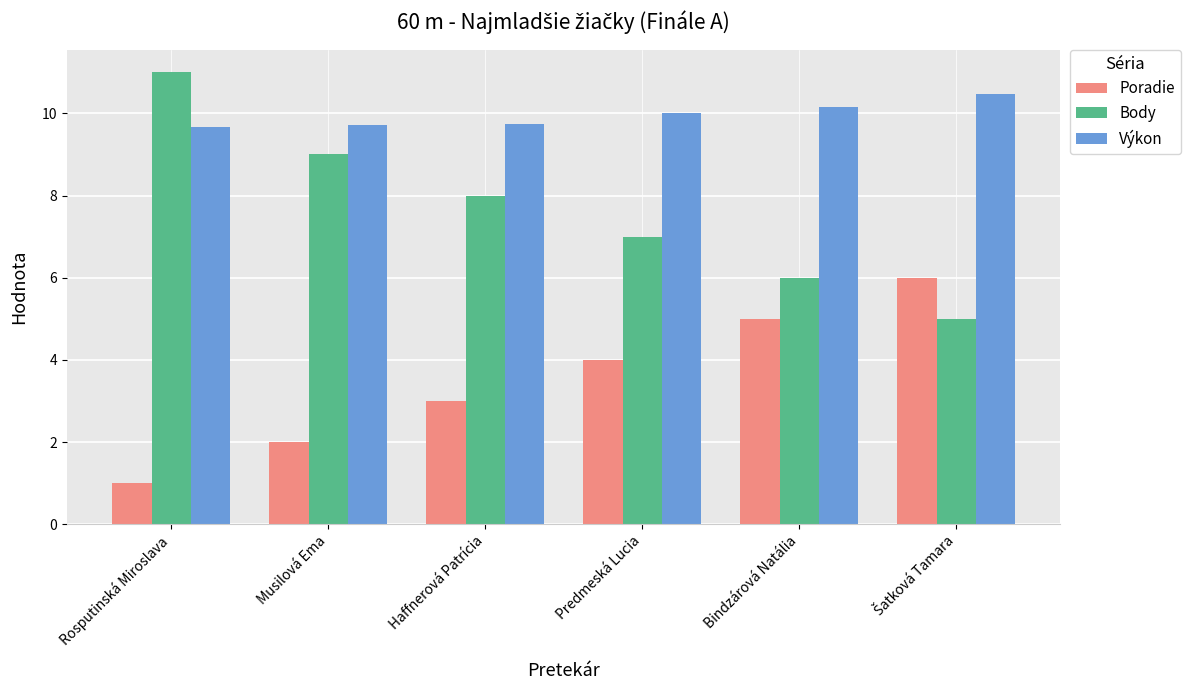

The value of Poradie at Haffnerová Patrícia is 3.0. True or false?

True